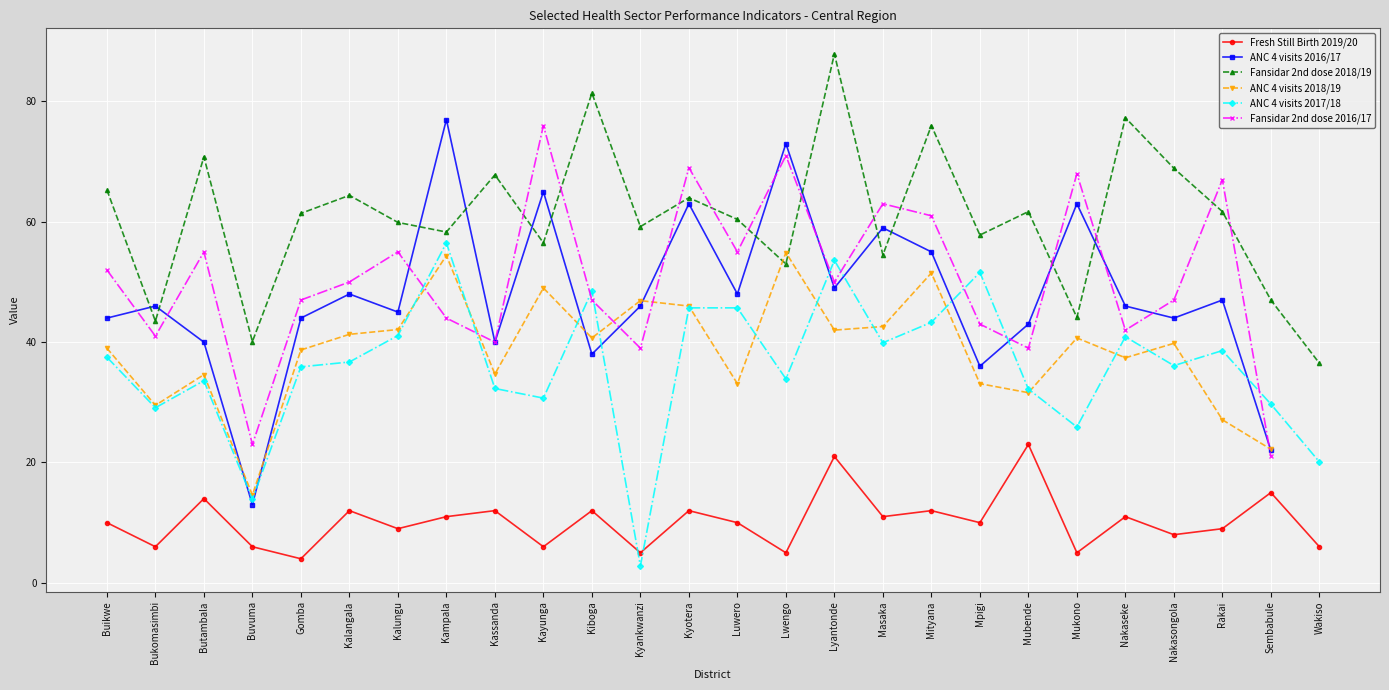

The value of ANC 4 visits 2017/18 at Mpigi is 81.7. True or false?

False